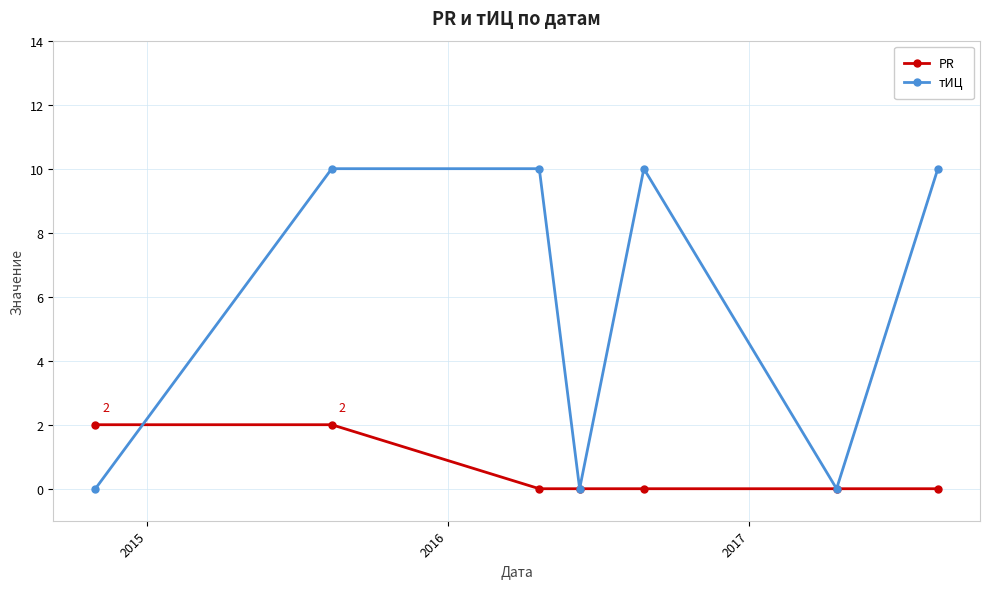

What is the sum of all PR values?

4